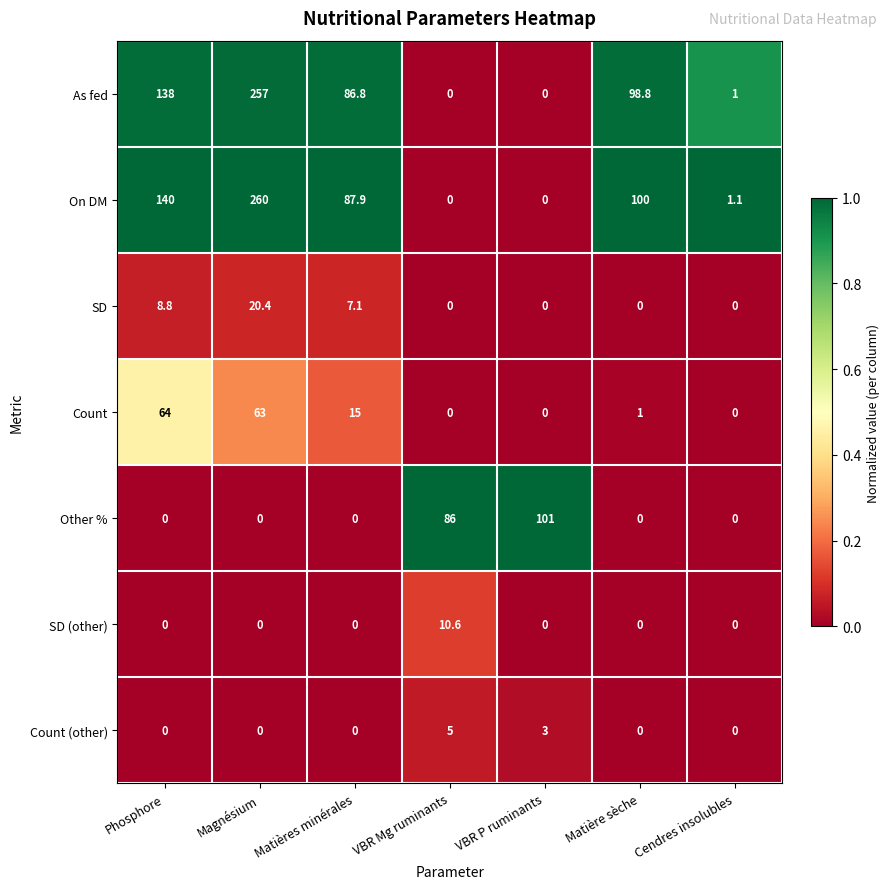

Rank the series by their maximum value, from lowest to highest.

Count (other), SD (other), SD, Count, Other %, As fed, On DM